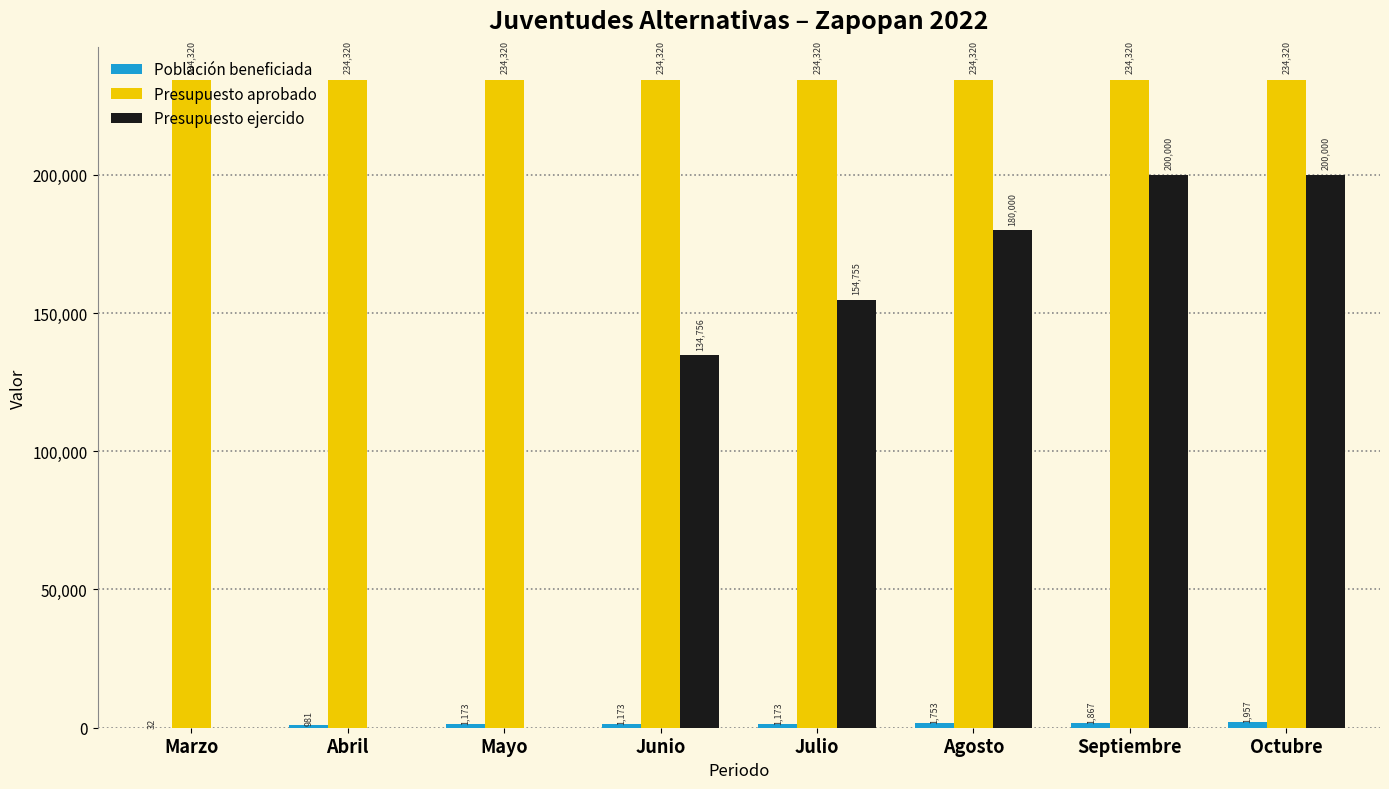

Which series has the largest range (max minus min)?

Presupuesto ejercido